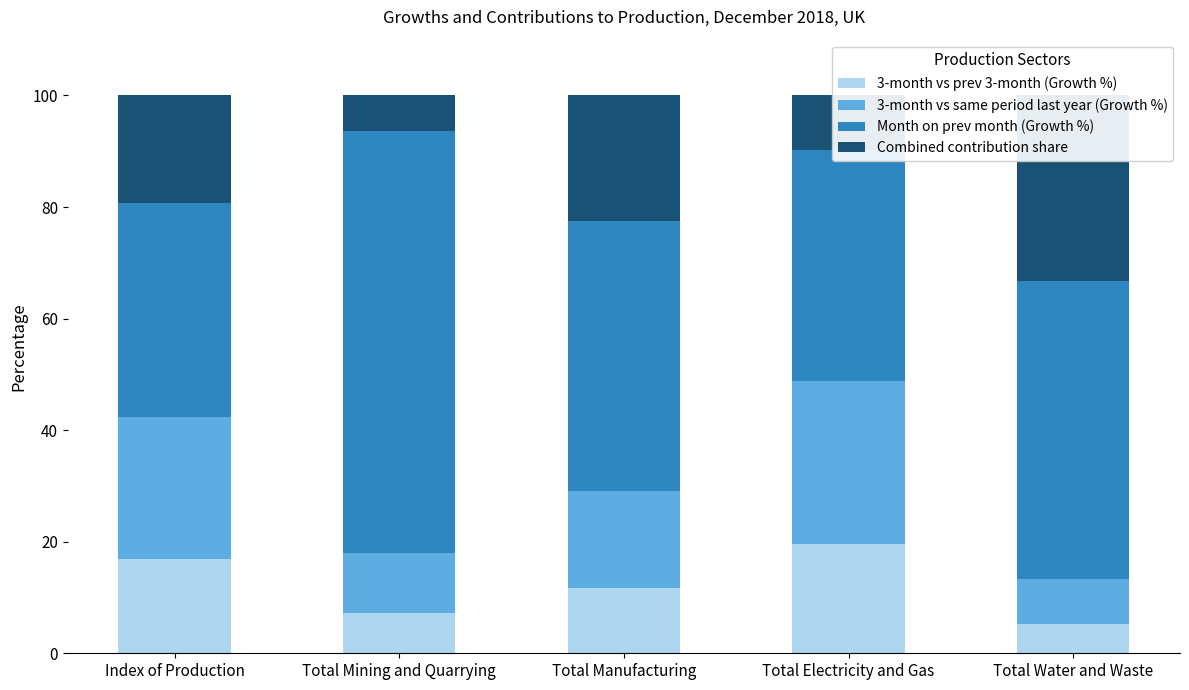

Reading left to right, list all the values displayed in this chart.

3-month vs prev 3-month (Growth %): Index of Production=16.9	Total Mining and Quarrying=7.2	Total Manufacturing=11.6	Total Electricity and Gas=19.5	Total Water and Waste=5.3
3-month vs same period last year (Growth %): Index of Production=25.4	Total Mining and Quarrying=10.8	Total Manufacturing=17.4	Total Electricity and Gas=29.3	Total Water and Waste=8.0
Month on prev month (Growth %): Index of Production=38.5	Total Mining and Quarrying=75.6	Total Manufacturing=48.4	Total Electricity and Gas=41.5	Total Water and Waste=53.3
Combined contribution share: Index of Production=19.2	Total Mining and Quarrying=6.4	Total Manufacturing=22.6	Total Electricity and Gas=9.8	Total Water and Waste=33.3